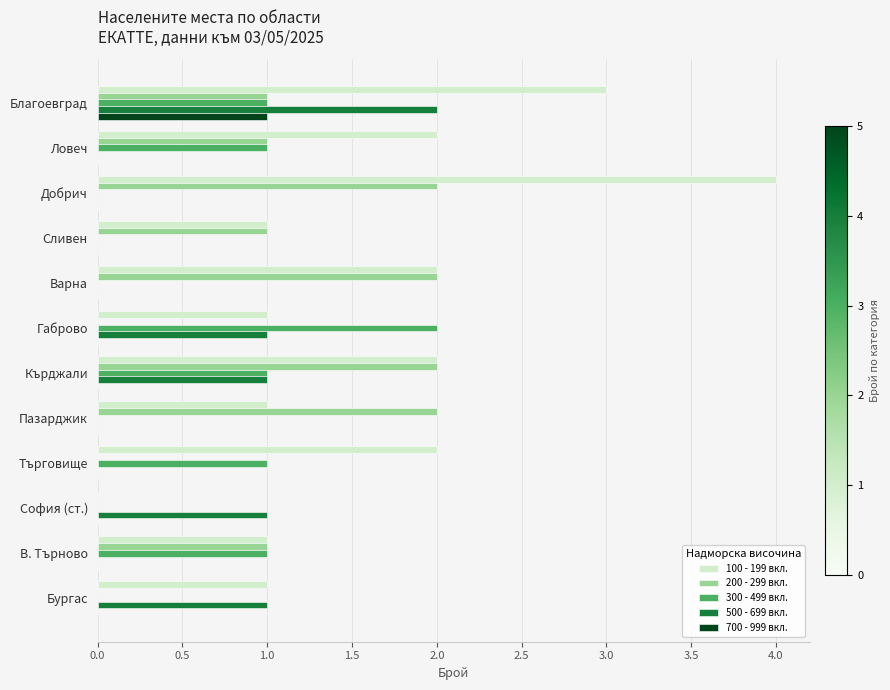

Which category has the highest value in the 700 - 999 вкл. series?

Благоевград